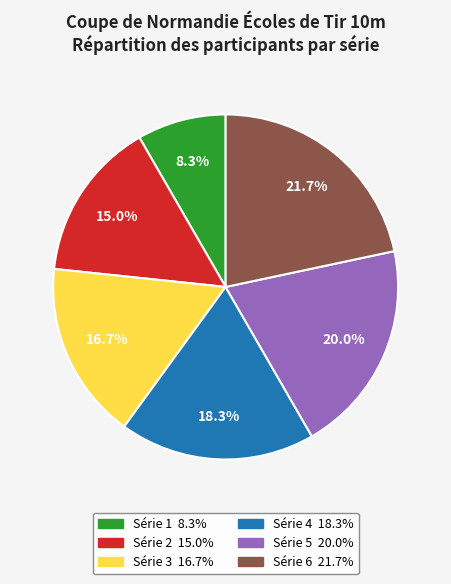

To the nearest percent, what is the difference between the largest and smallest slice percentages?

13%